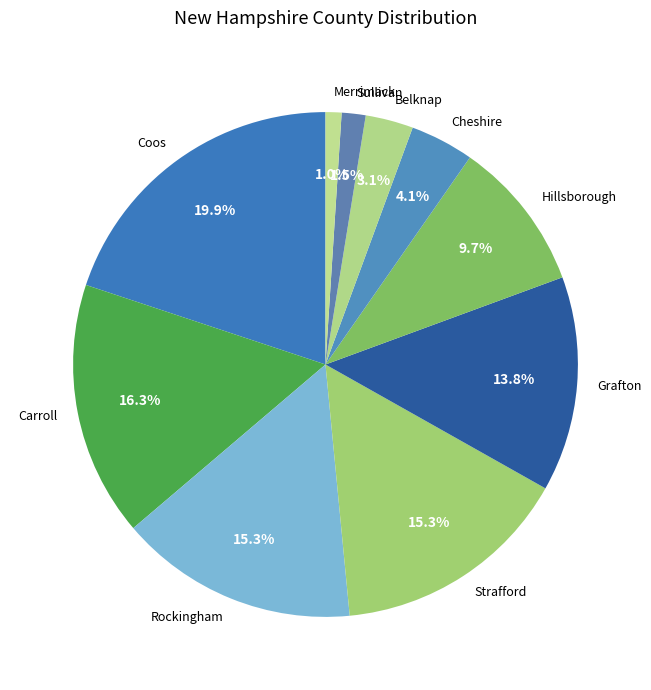

To the nearest percent, what portion does Strafford represent?

15%